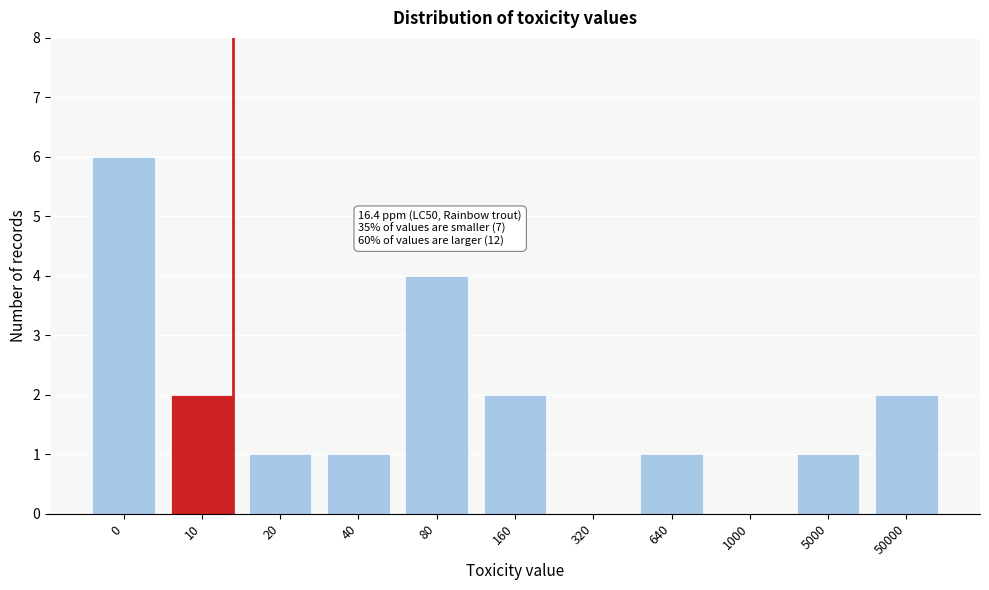

Reading left to right, transcribe all the data shown in this chart.

0=6	10=2	20=1	40=1	80=4	160=2	320=0	640=1	1000=0	5000=1	50000=2